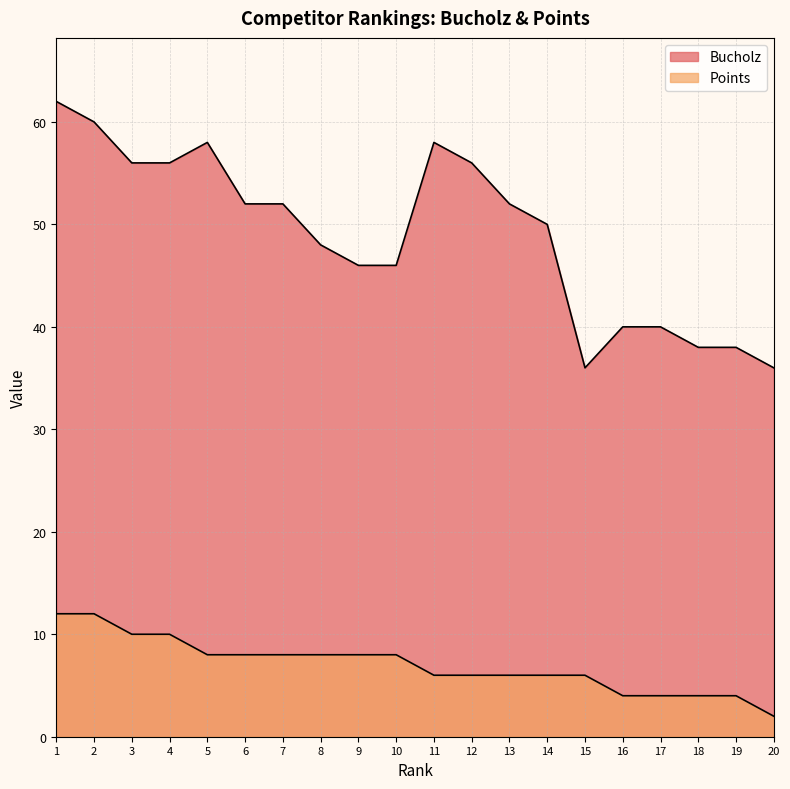

True or false: Bucholz has a value of 20 at 17.

False